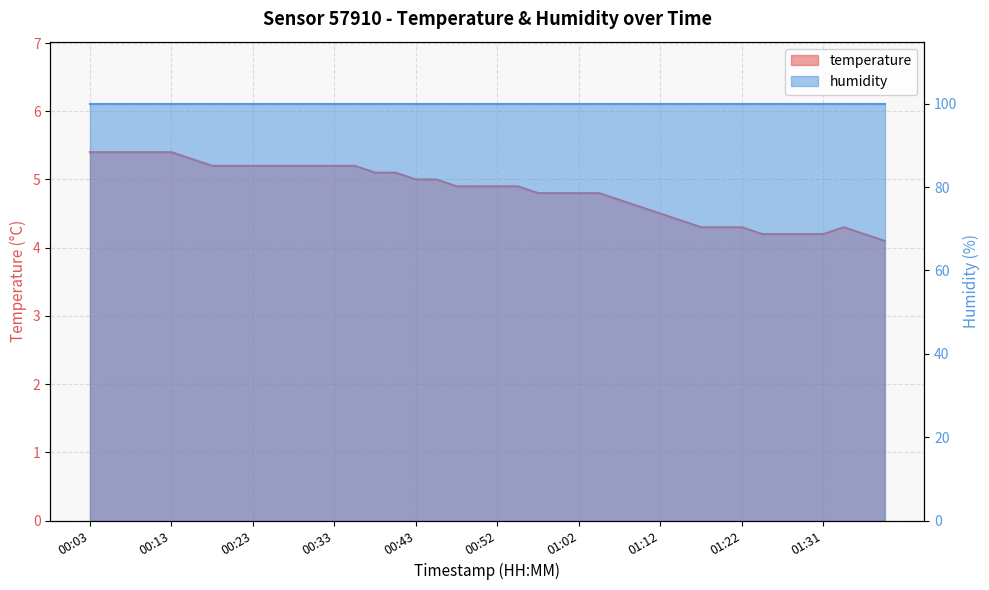

What is the change in value from 00:13 to 01:17?

-1.1